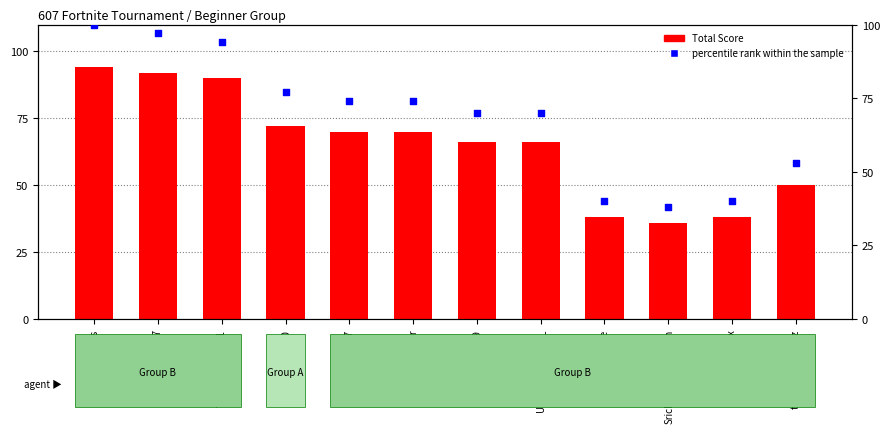

Is the value of Total Score at Hunt3r32617 greater than the value of Percentile rank within the sample at Fate zex?

Yes